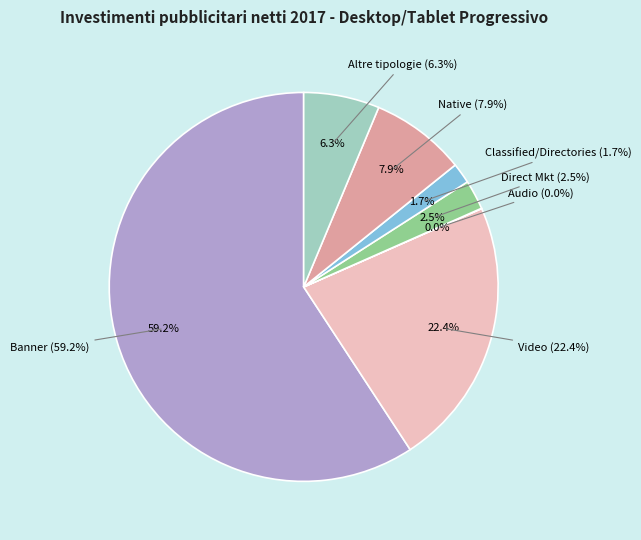

Rank the categories by value from highest to lowest.

Banner, Video, Native, Altre tipologie, Direct Mkt, Classified/Directories, Audio